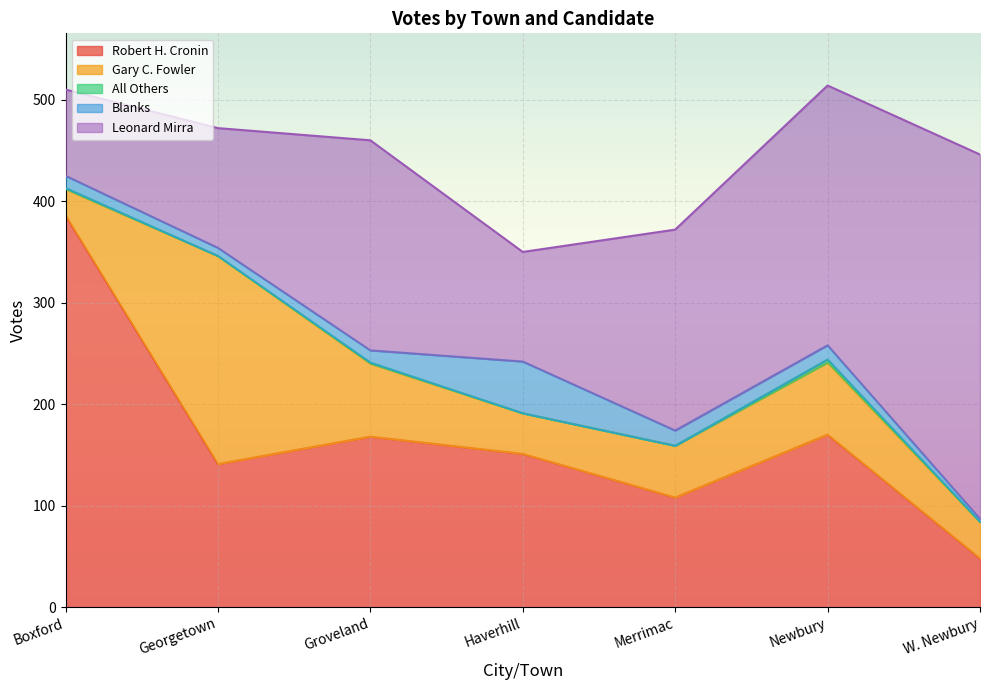

Where is the first local minimum for Blanks?

Georgetown